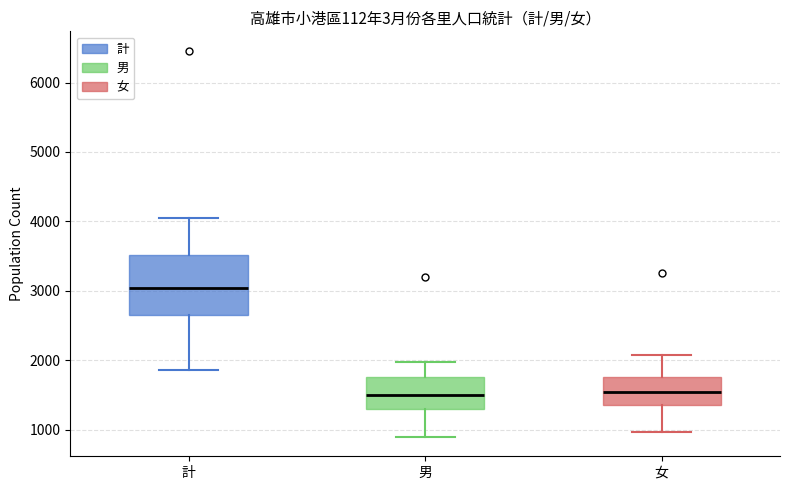

Where is the lower edge of the box for 計 on the y-axis? The values are not printed on the chart, so give them approximately, as read against the axis.

2700